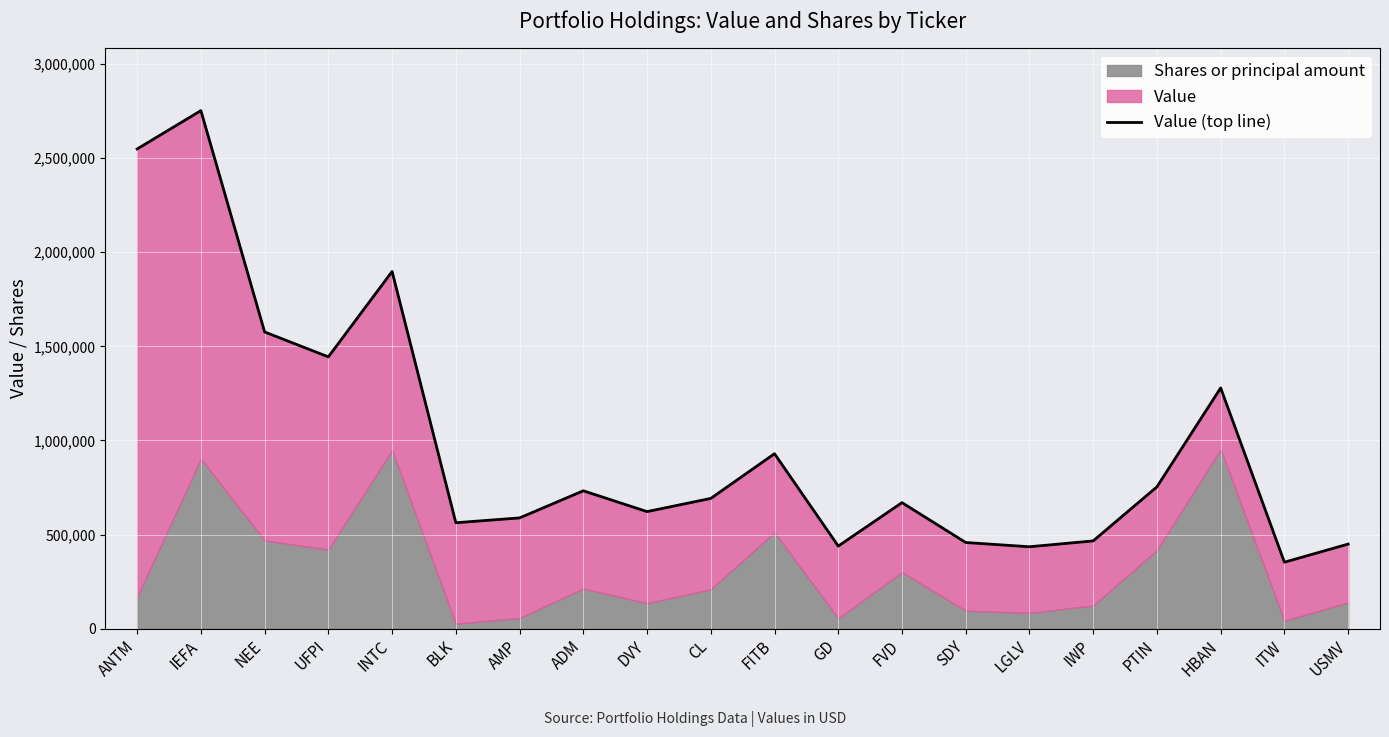

What is the label of the 9th point from the left?

DVY